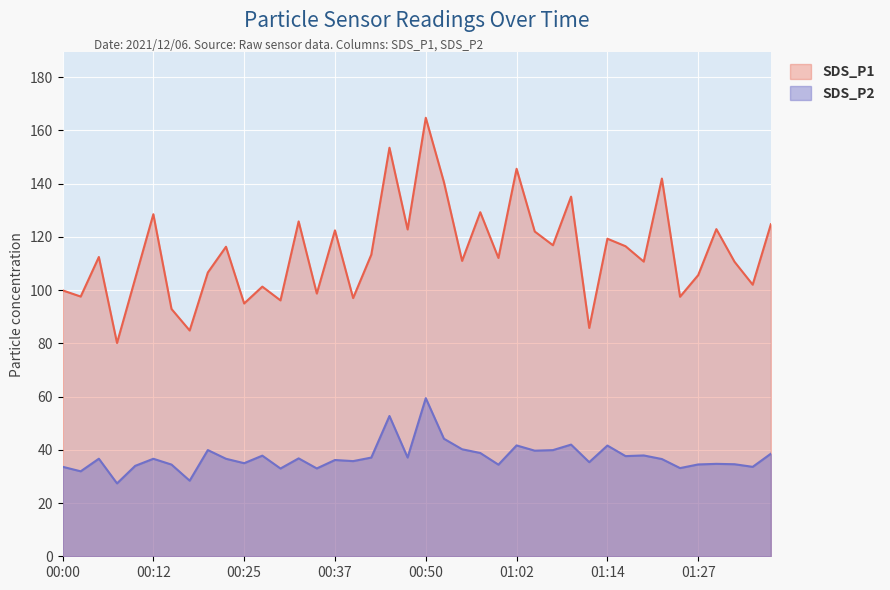

How many data points in SDS_P2 are above 36?

23